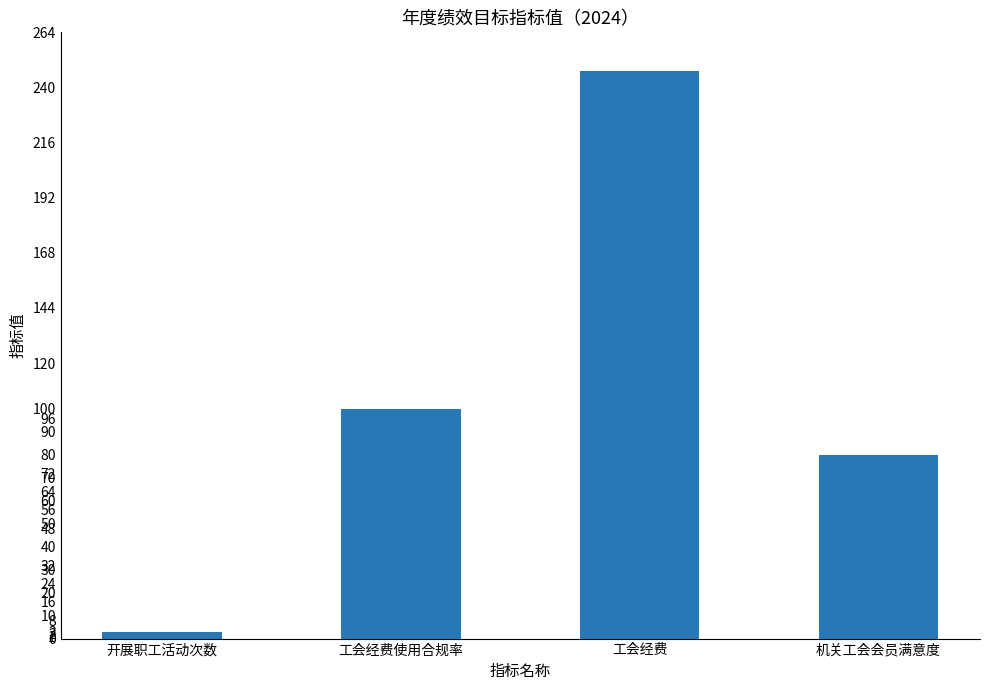

What is the value of the 1st bar from the left?

3